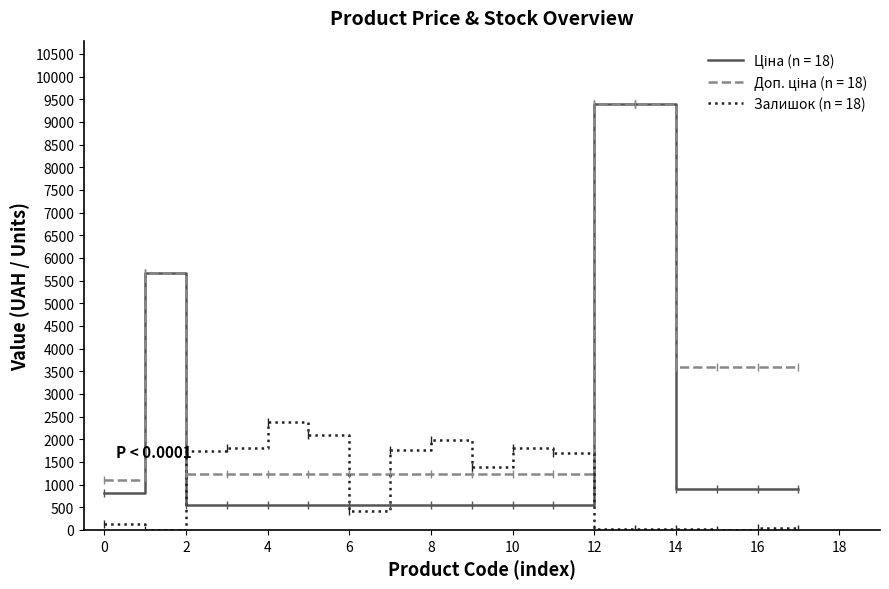

What is the maximum value shown in the chart?

9384.0